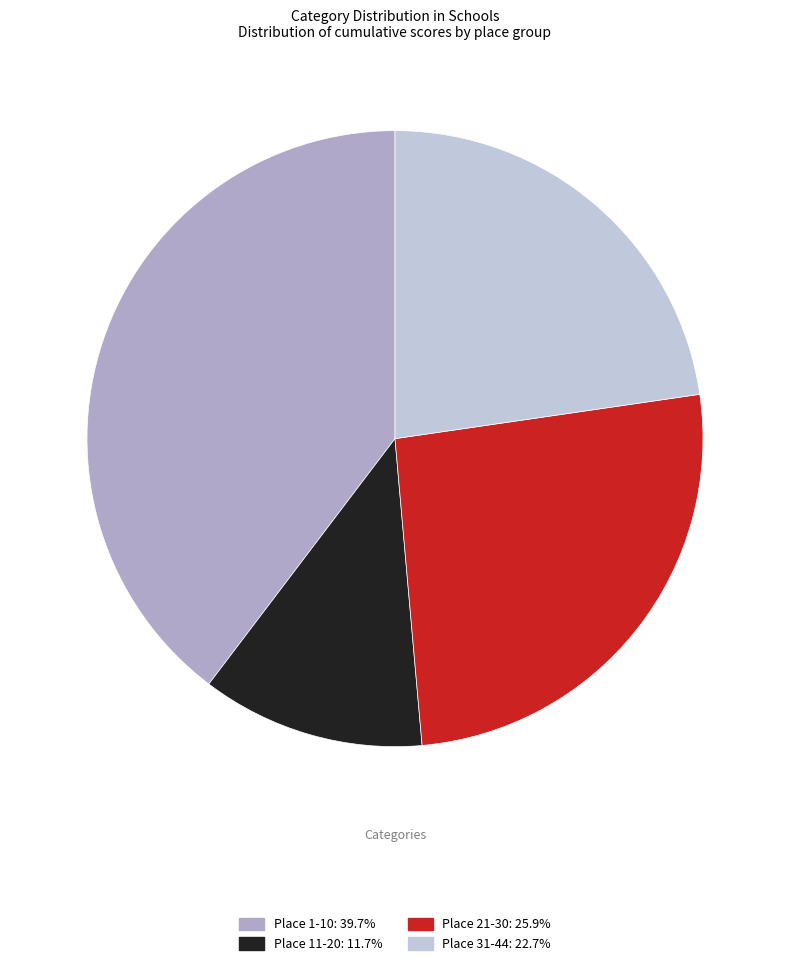

How many segments does this pie chart have?

4